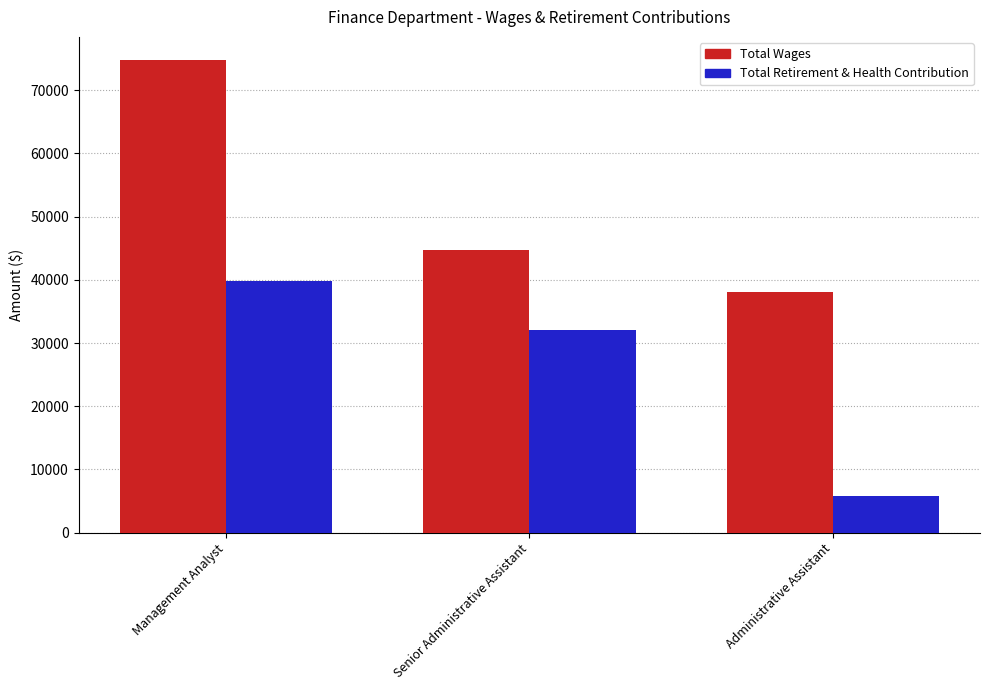

What is the label of the 3rd bar from the right?

Management Analyst